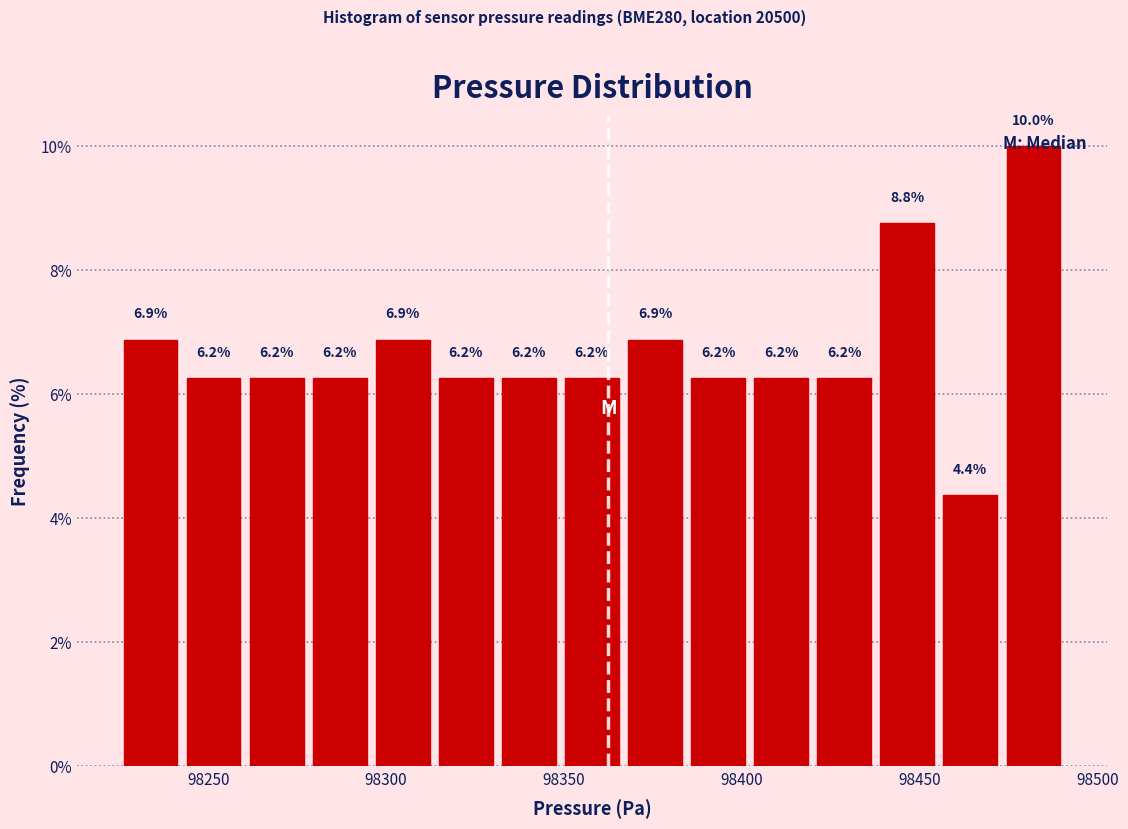

Read against the x-axis, roughly where is the centre of the tallest bar?

98480